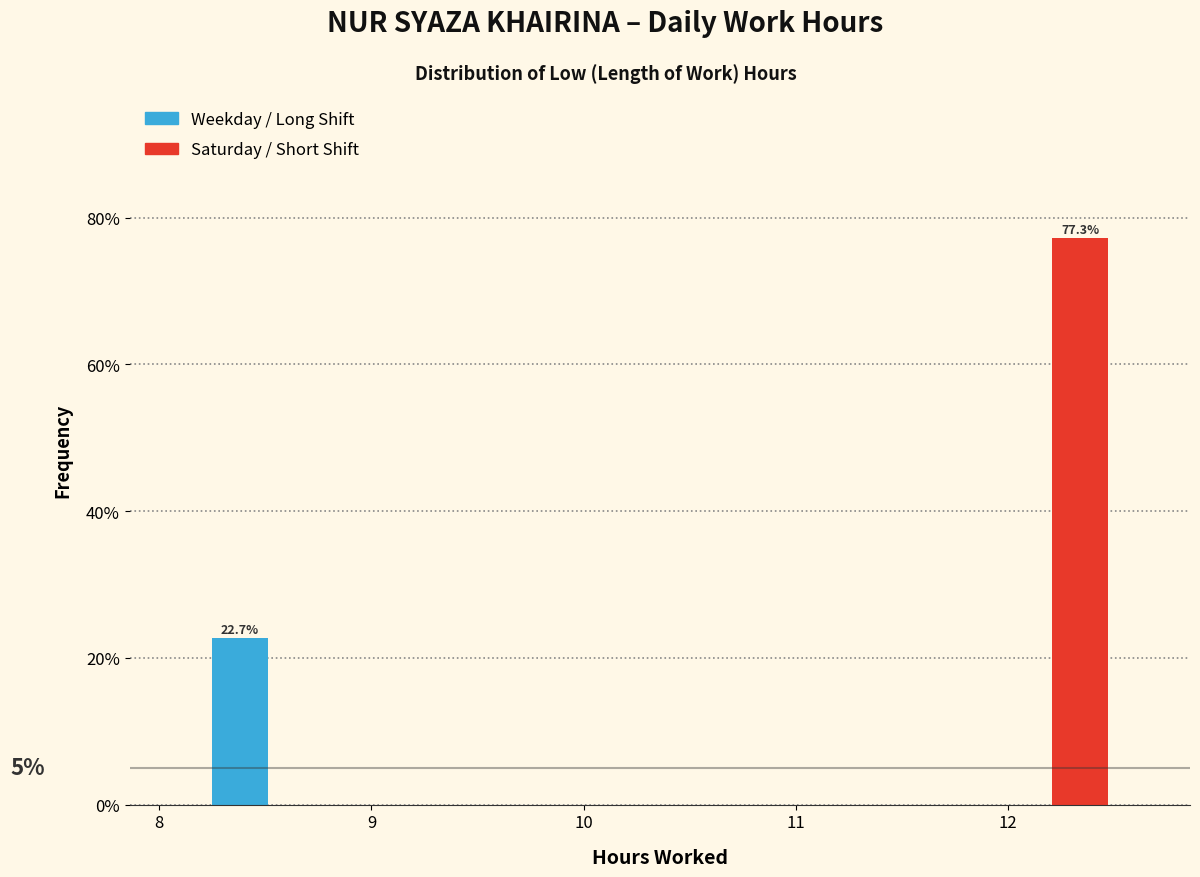

Which range on the x-axis has the tallest bar?

12.12 to 12.56